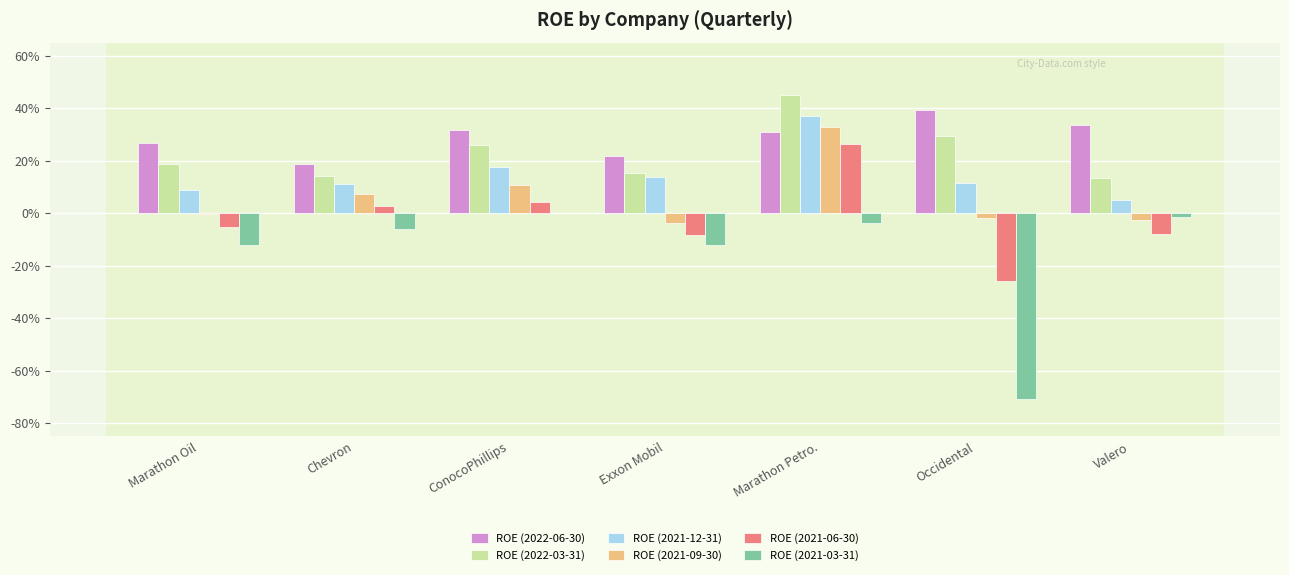

Is the value of ROE (2021-06-30) at Marathon Oil greater than the value of ROE (2021-09-30) at Marathon Oil?

No